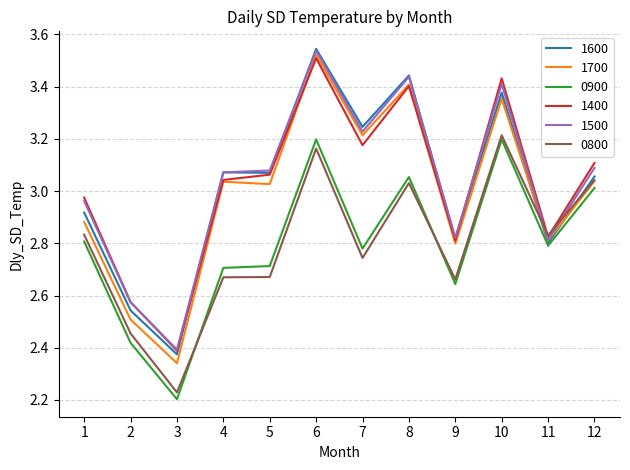

Is this an area chart (filled region under the line)?

No